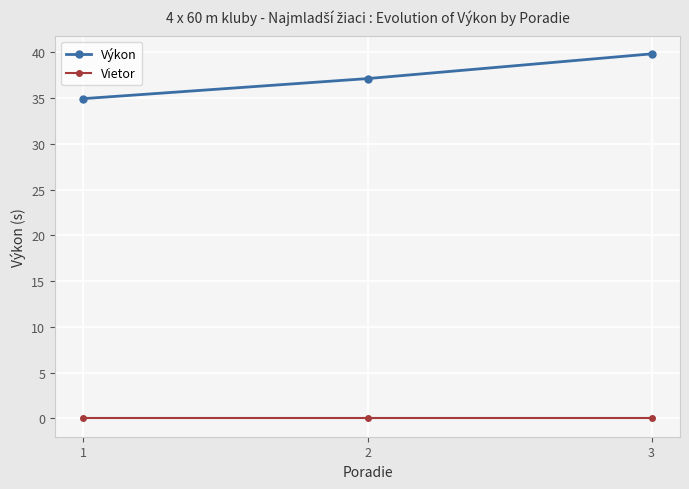

At which category is the sum across all series the highest?

3